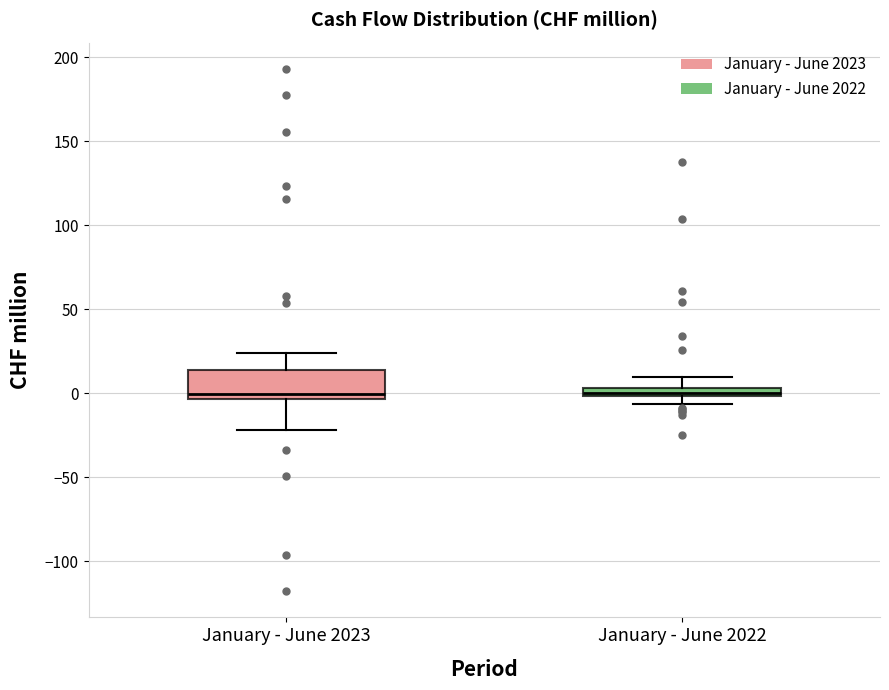

Comparing the boxes themselves (not the whiskers), which one is the tallest?

January - June 2023